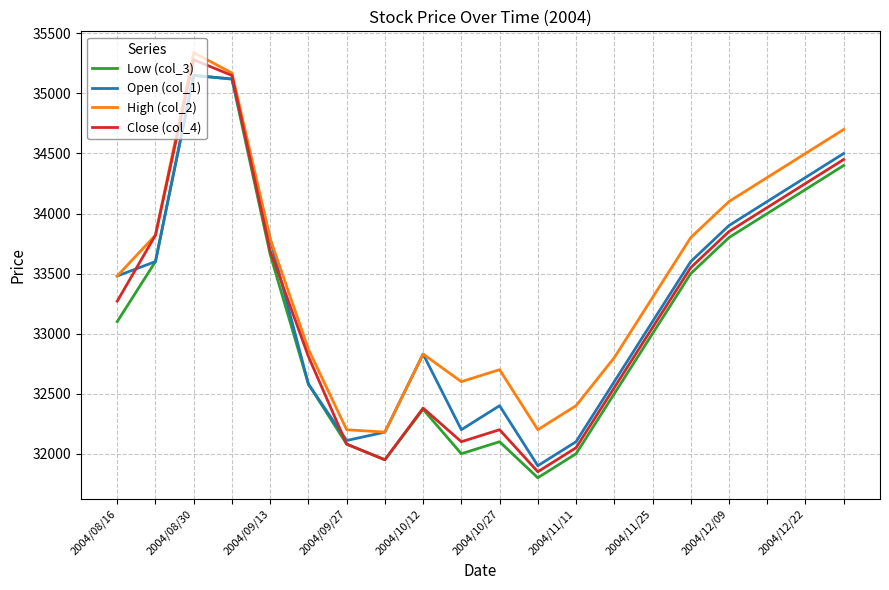

True or false: Low (col_3) and High (col_2) intersect in this chart.

False